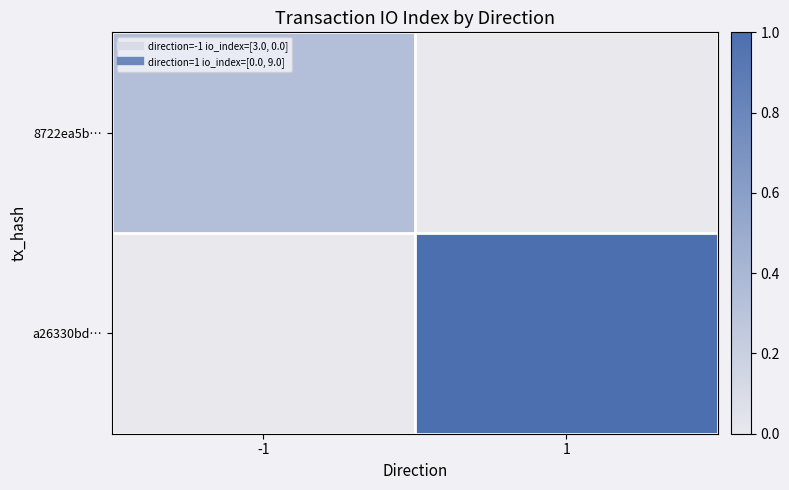

Reading left to right, what are all the values shown in this chart?

8722ea5b…: -1=0.3	1=0.0
a26330bd…: -1=0.0	1=1.0